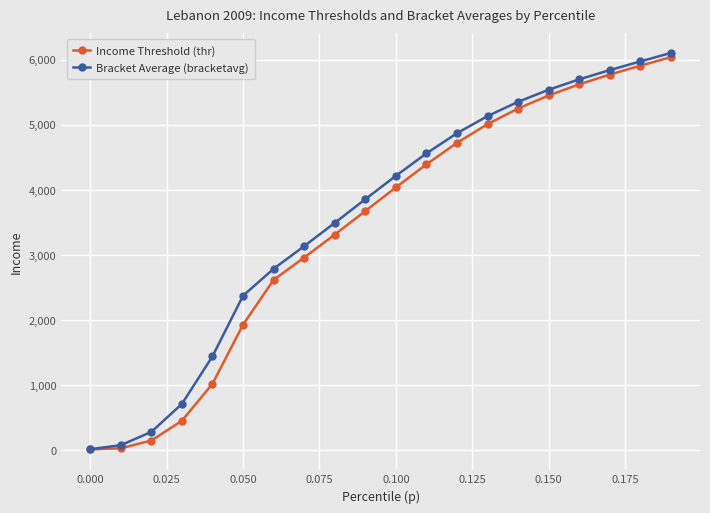

What is the value of the Bracket Average (bracketavg) point at the 20th from the left?

6103.3